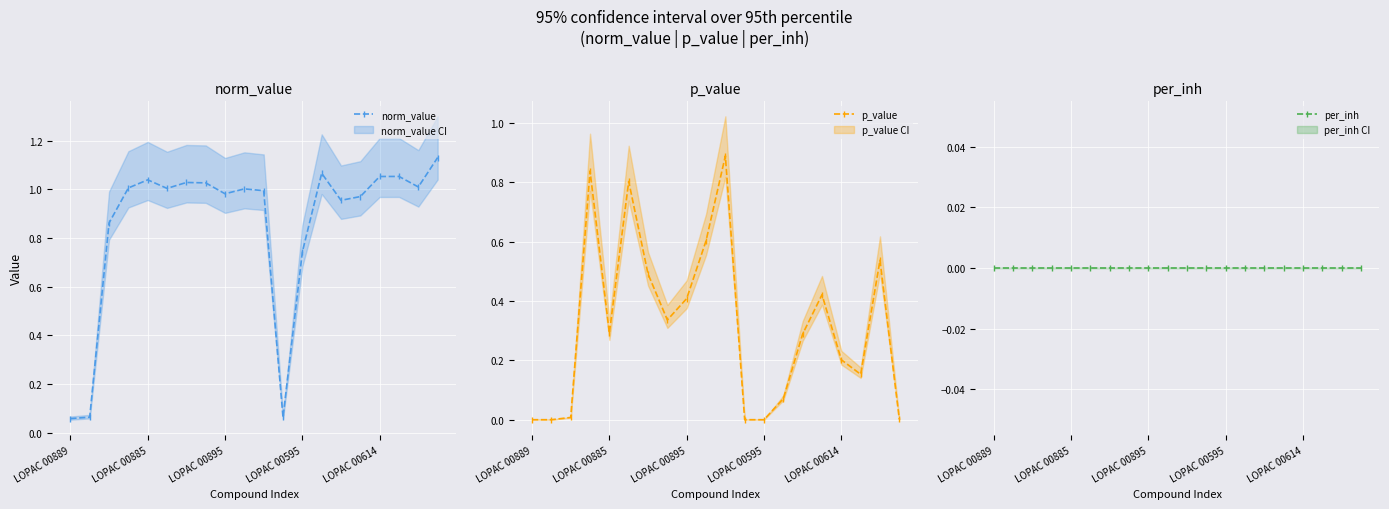

List the series in order of their overall mean, lowest first.

per_inh, p_value, norm_value